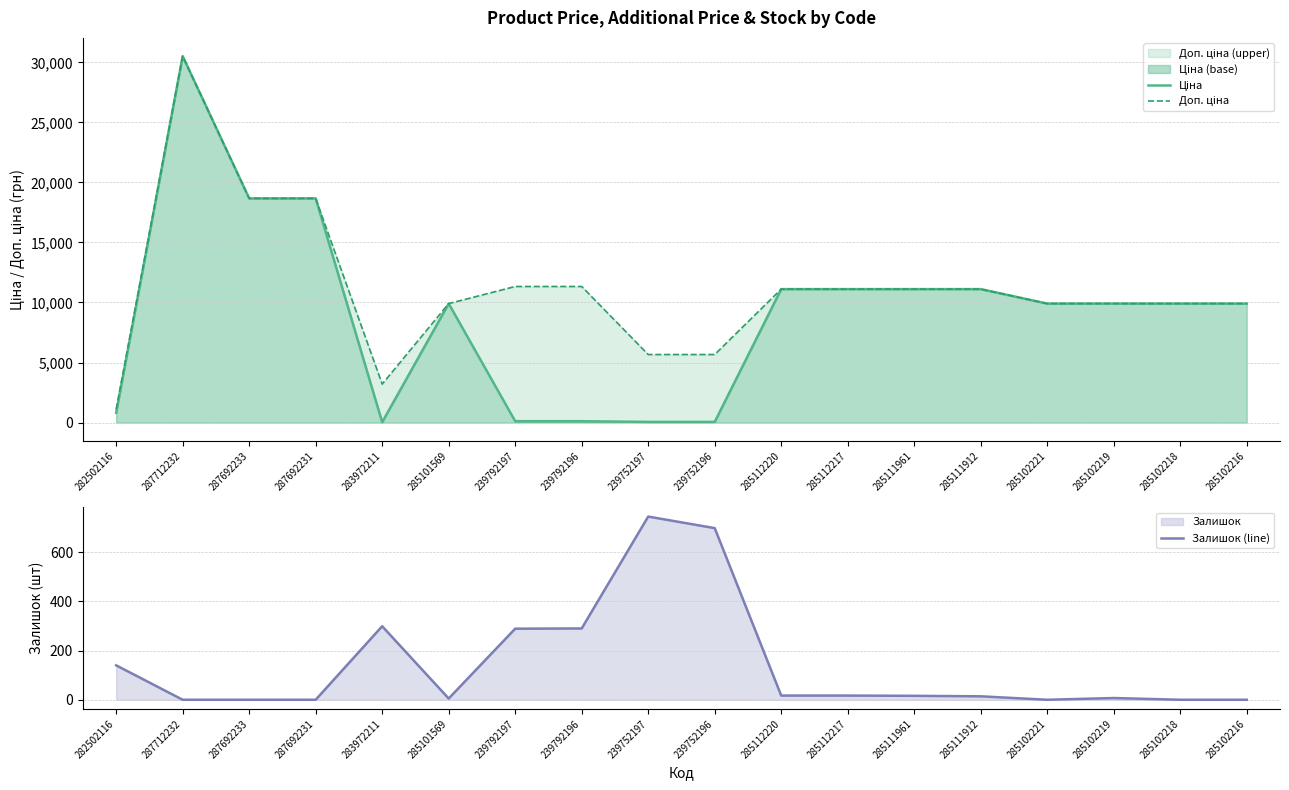

What is the average value of the Залишок (line) series?

141